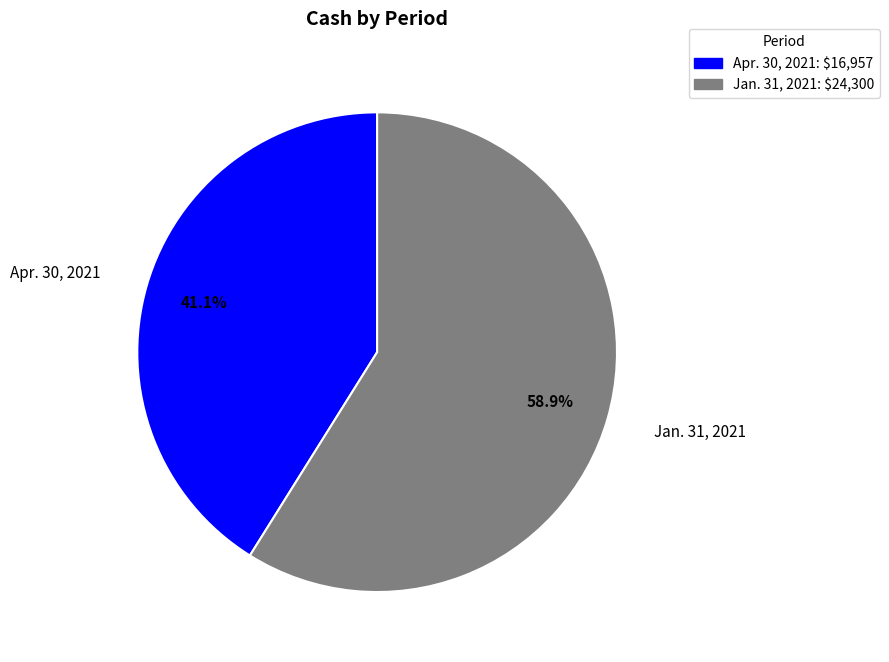

To the nearest percent, what is the combined percentage of Apr. 30, 2021 and Jan. 31, 2021?

100%